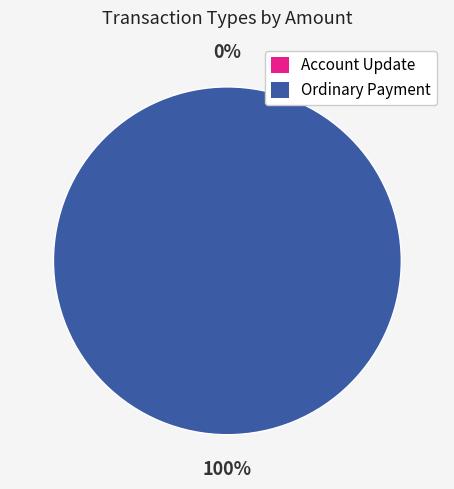

Which slice represents more than half of the pie?

Ordinary Payment